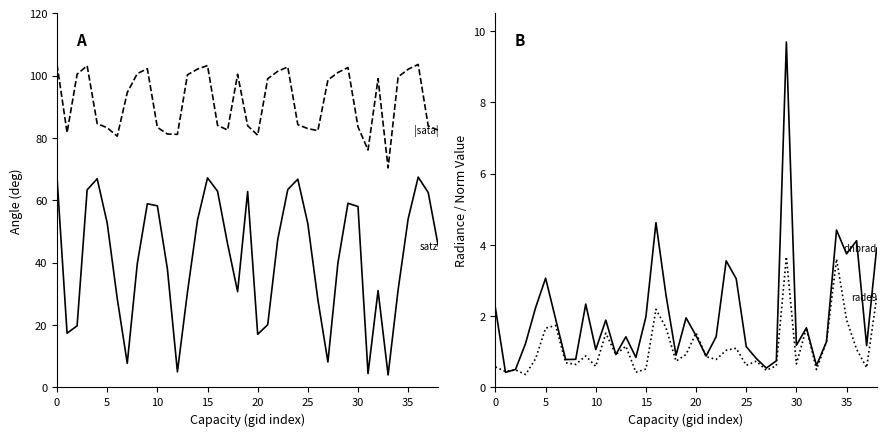

How many lines are shown in the chart?

4